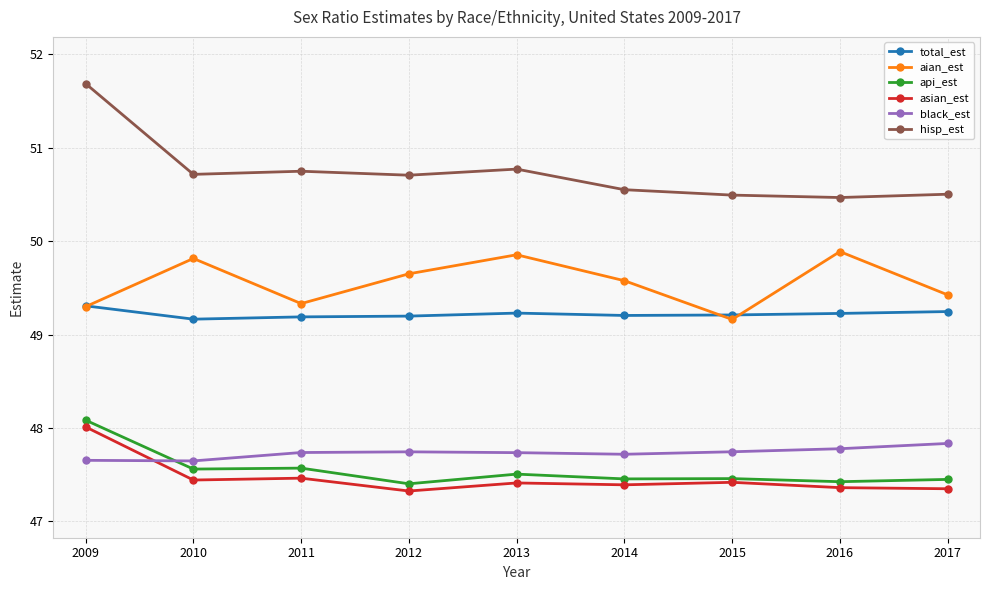

What is the smallest value displayed?

47.3